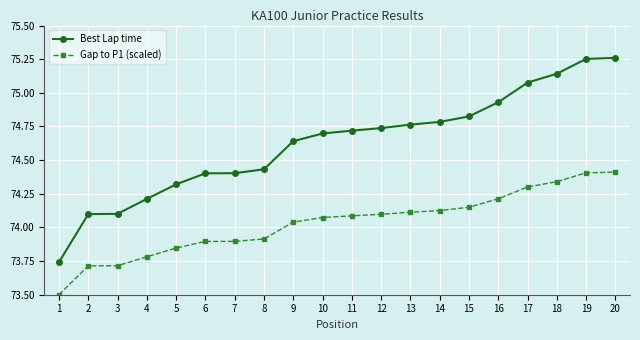

Rank the series by their average value, from lowest to highest.

Gap to P1 (scaled), Best Lap time